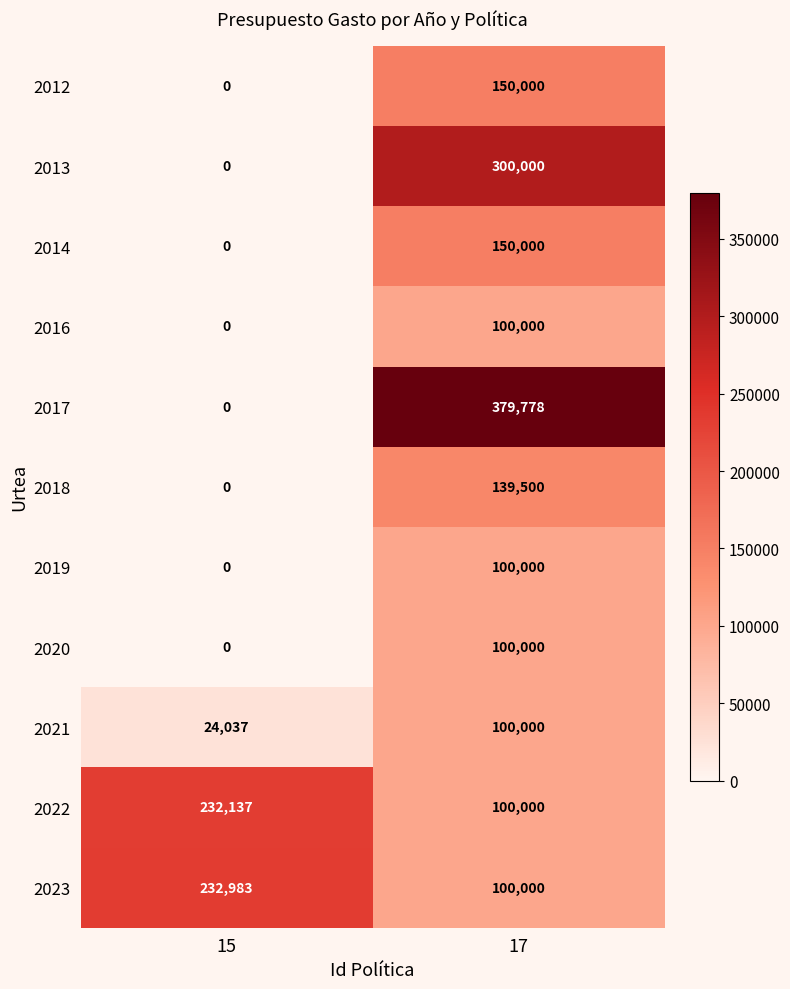

Reading left to right, transcribe all the data shown in this chart.

2012: 15=0	17=150000
2013: 15=0	17=300000
2014: 15=0	17=150000
2016: 15=0	17=100000
2017: 15=0	17=379778
2018: 15=0	17=139500
2019: 15=0	17=100000
2020: 15=0	17=100000
2021: 15=24037	17=100000
2022: 15=232137	17=100000
2023: 15=232983	17=100000